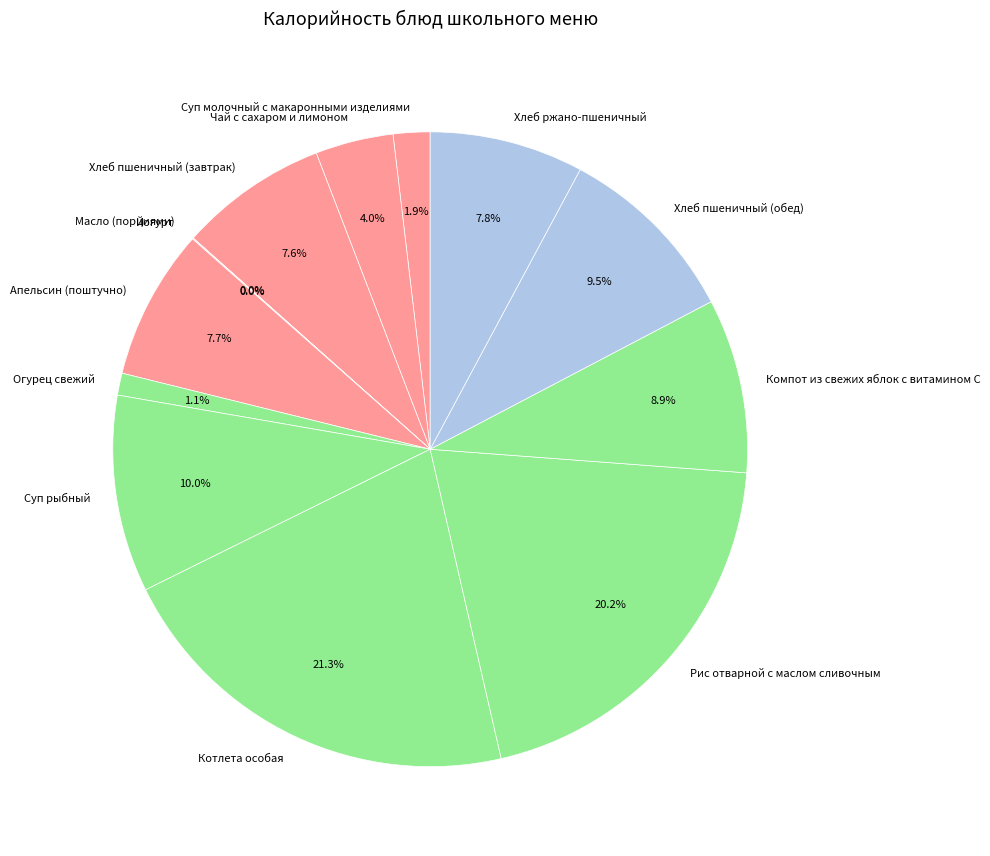

Does Компот из свежих яблок с витамином С represent more than half of the total?

No